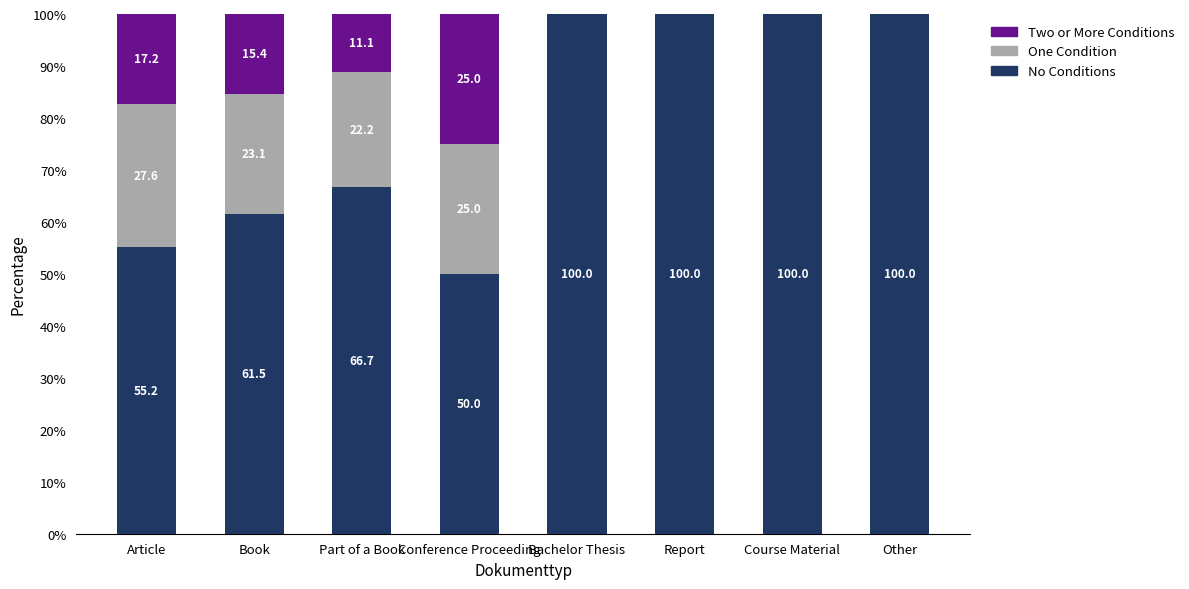

Reading left to right, what are the values for No Conditions?

Article=55.2	Book=61.5	Part of a Book=66.7	Conference Proceeding=50.0	Bachelor Thesis=100.0	Report=100.0	Course Material=100.0	Other=100.0